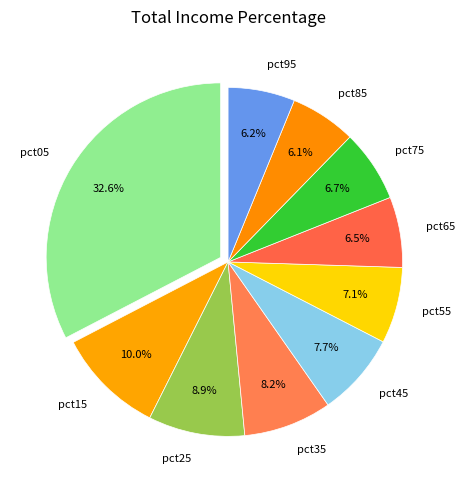

To the nearest percent, what is the average slice percentage?

10%